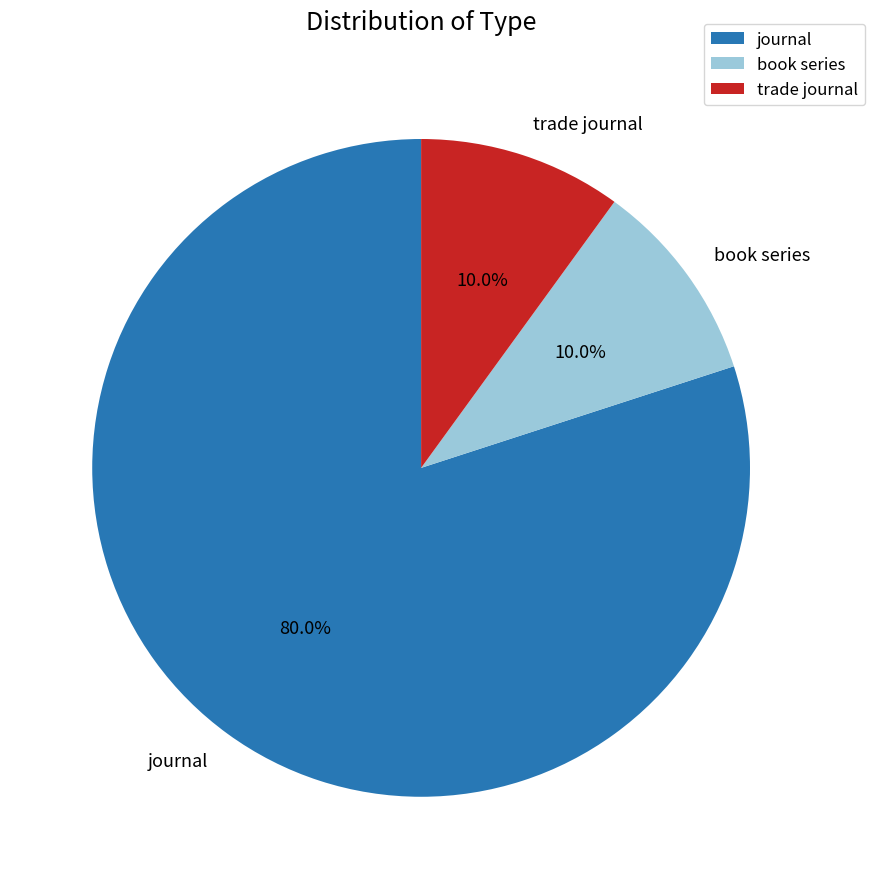

To the nearest percent, what is the combined percentage of book series and journal?

90%